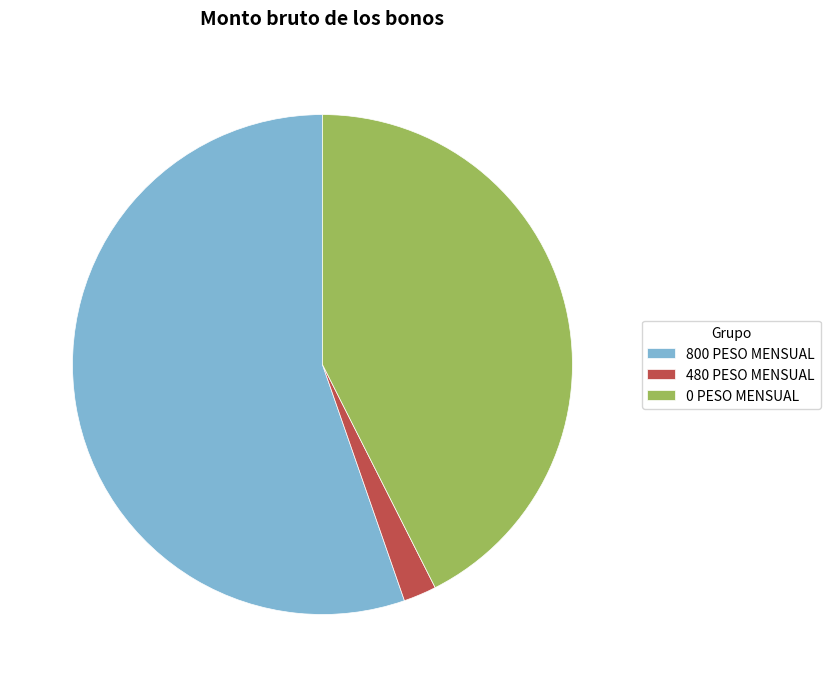

Do 0 PESO MENSUAL and 800 PESO MENSUAL together represent more than half of the pie?

Yes